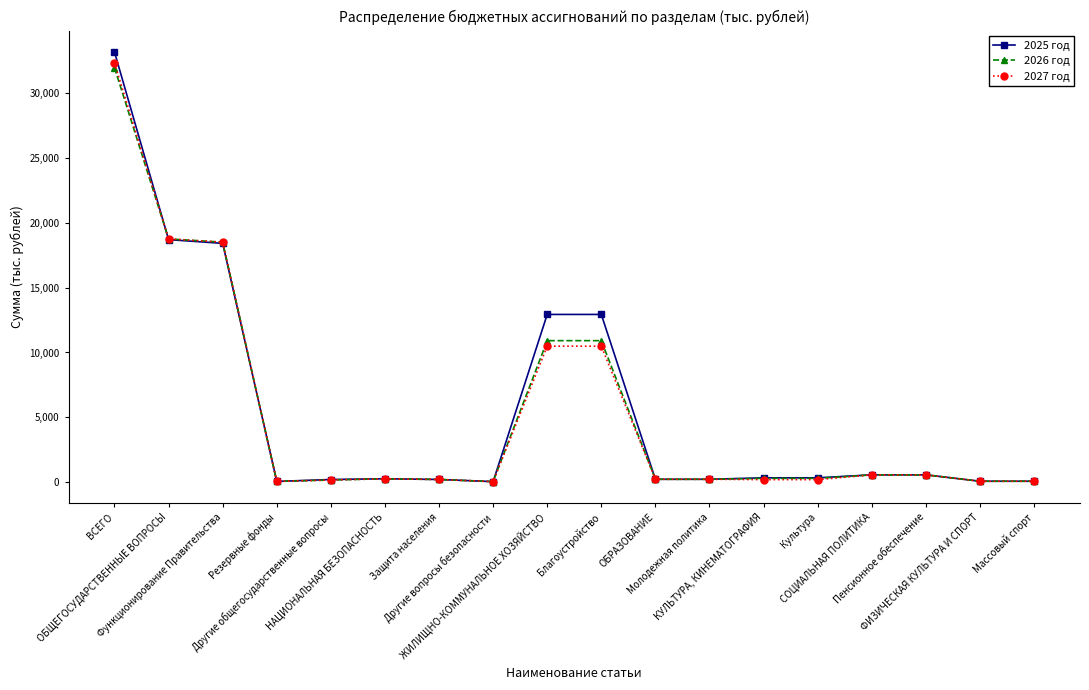

What is the greatest value displayed?

33137.8